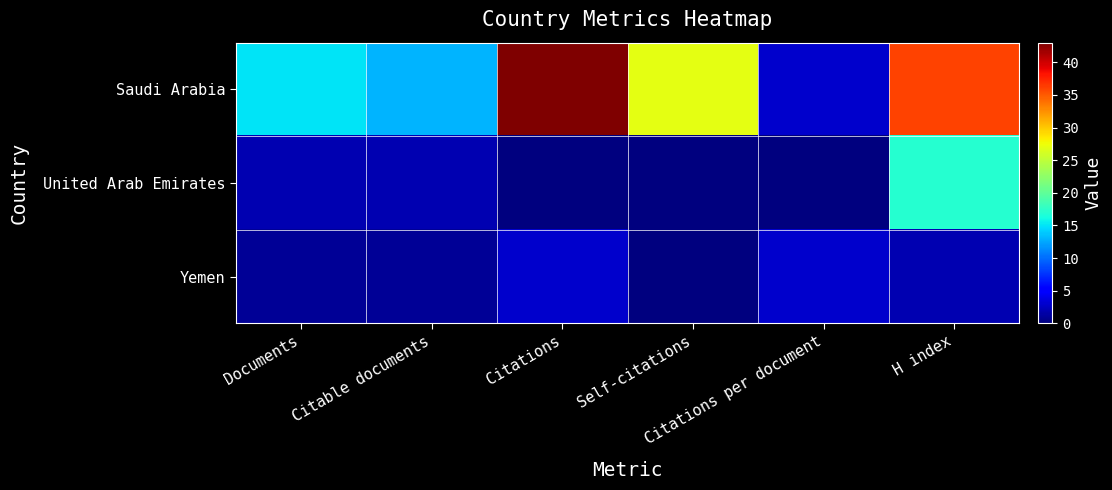

What is the spread (max minus min) of values at H index?

34.0